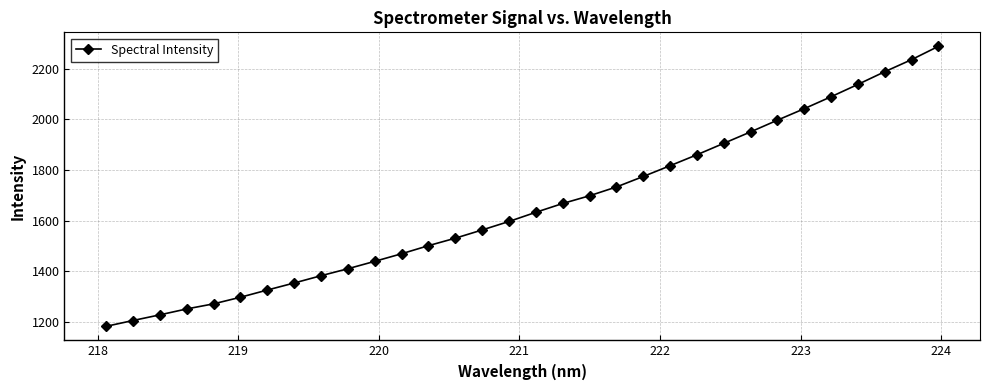

What is the difference between the second highest and second lowest values?

1029.9